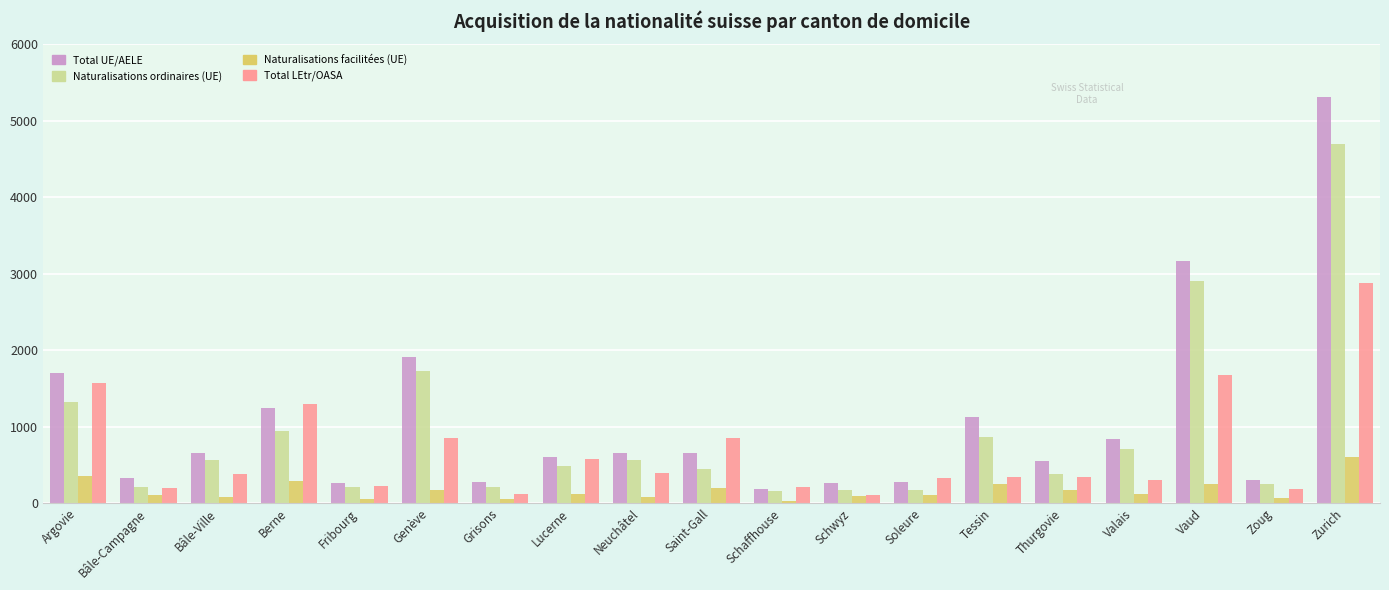

Rank the series at Vaud from lowest to highest value.

Naturalisations facilitées (UE), Total LEtr/OASA, Naturalisations ordinaires (UE), Total UE/AELE